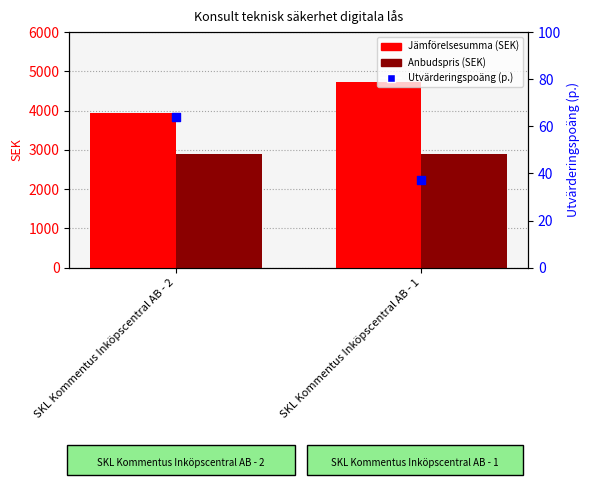

Is the value of Jämförelsesumma (SEK) at SKL Kommentus Inköpscentral AB - 2 greater than the value of Anbudspris (SEK) at SKL Kommentus Inköpscentral AB - 1?

Yes